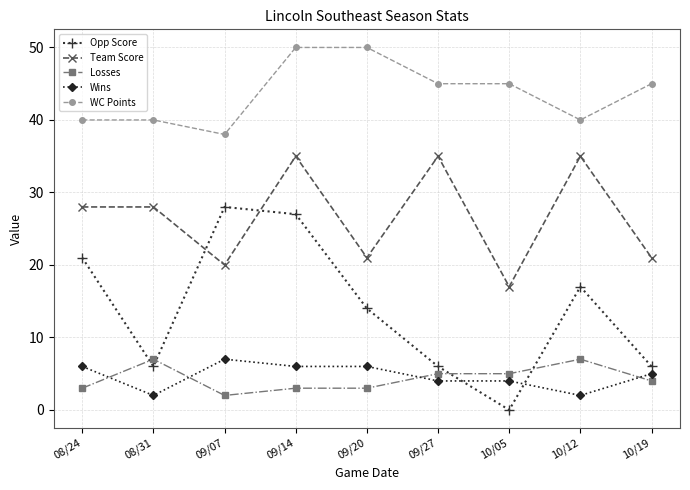

Where is the first local minimum for Losses?

09/07